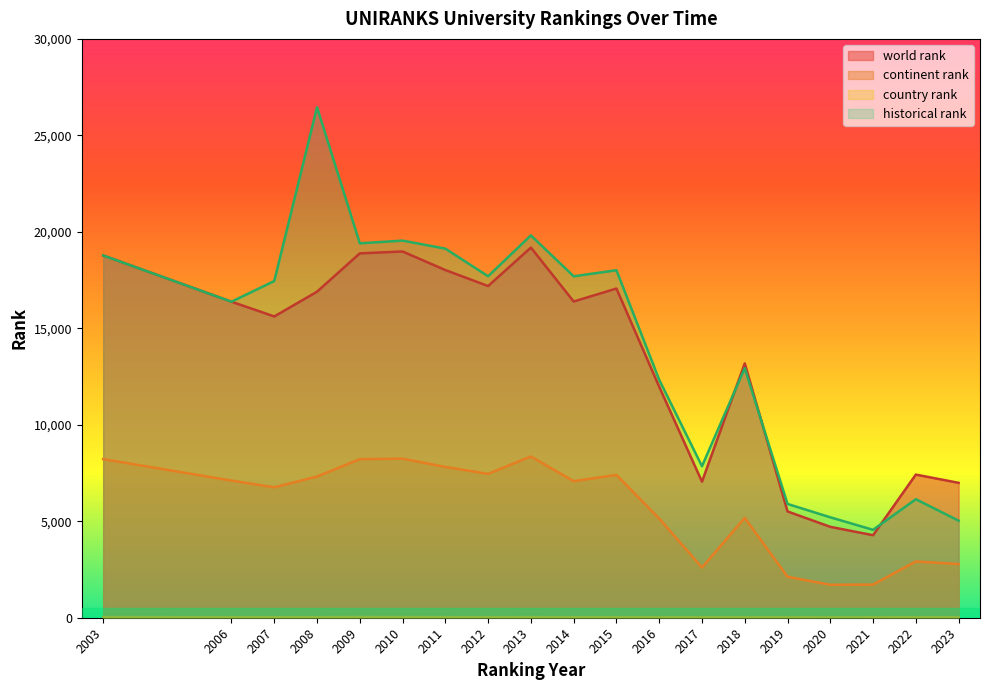

Is the value of continent rank at 2012 greater than the value of country rank at 2019?

Yes